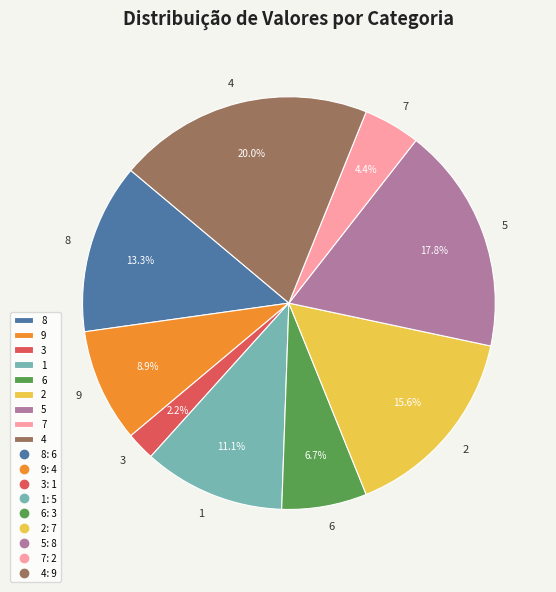

Is the sum of 3 and 6 greater than half?

No